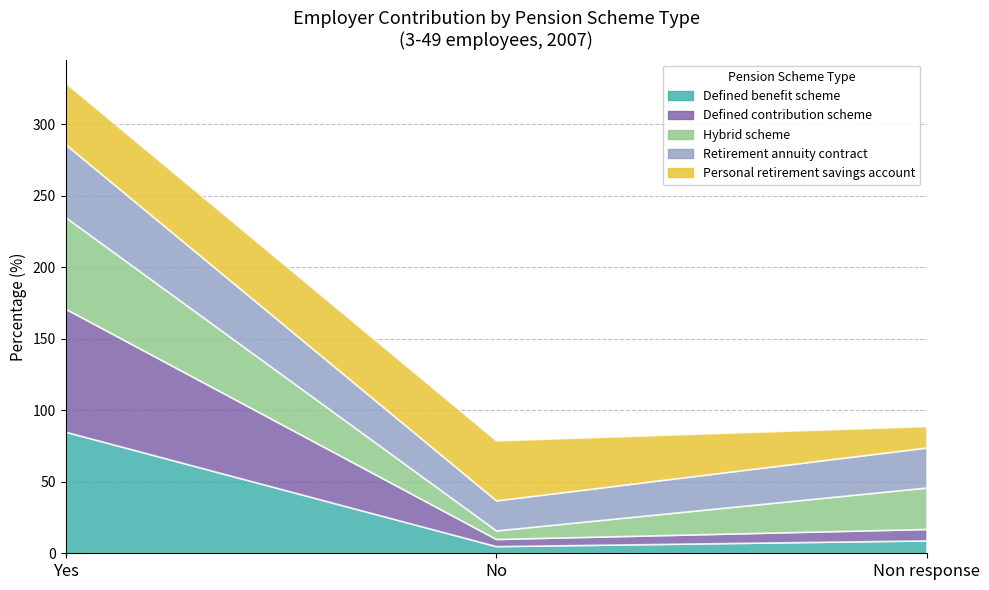

The value of Hybrid scheme at Non response is 13. True or false?

False